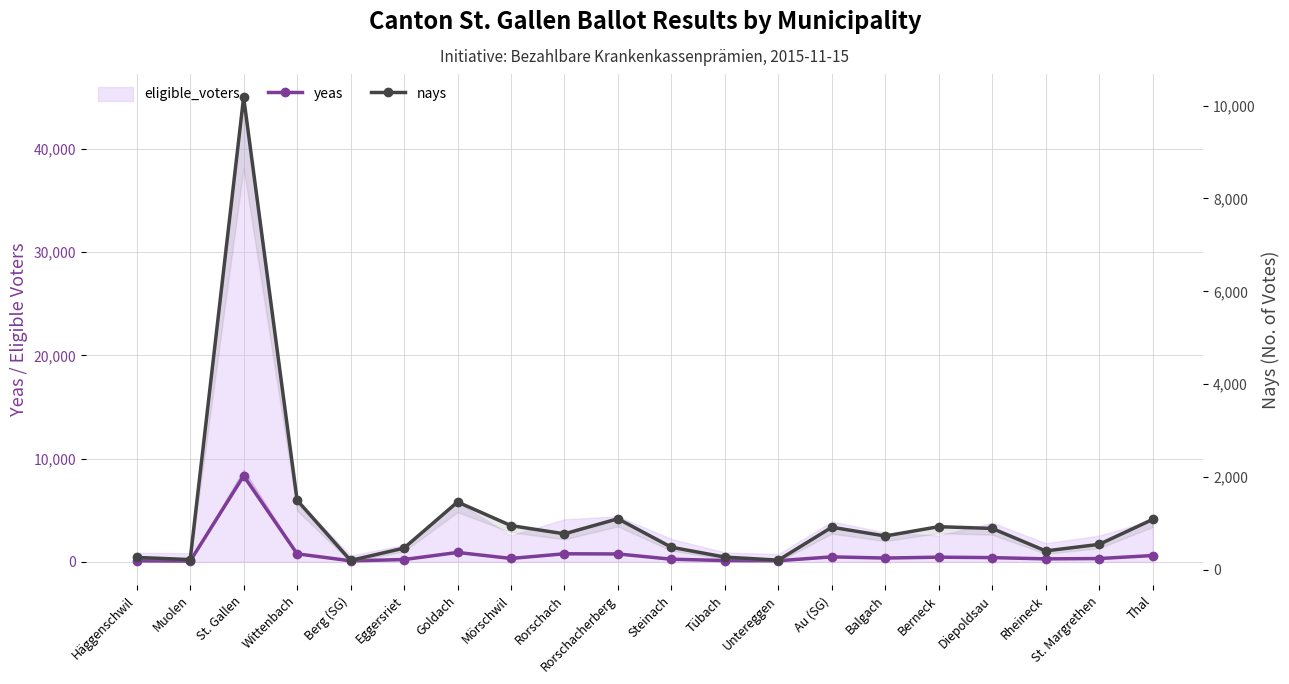

What is the total value across all series at St. Margrethen?

870